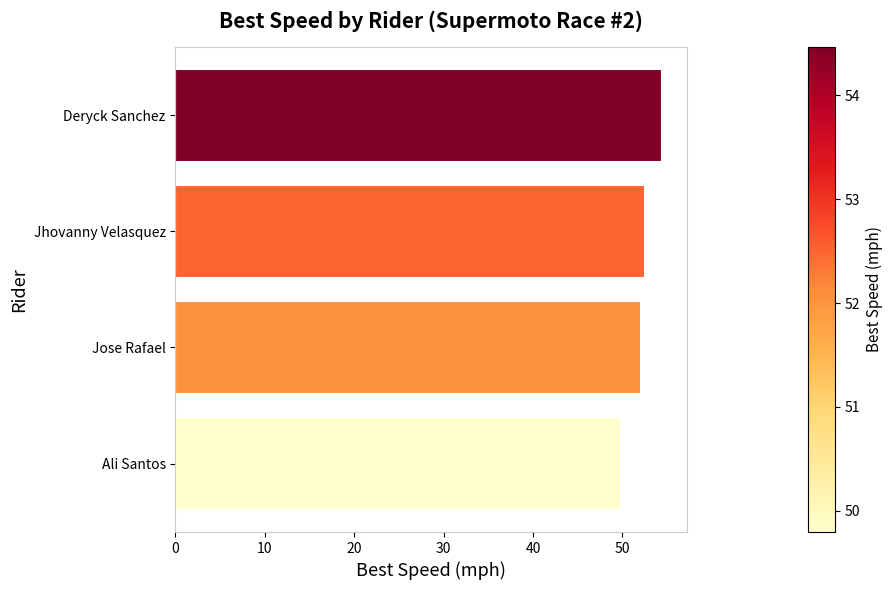

What is the sum of all values?

208.8